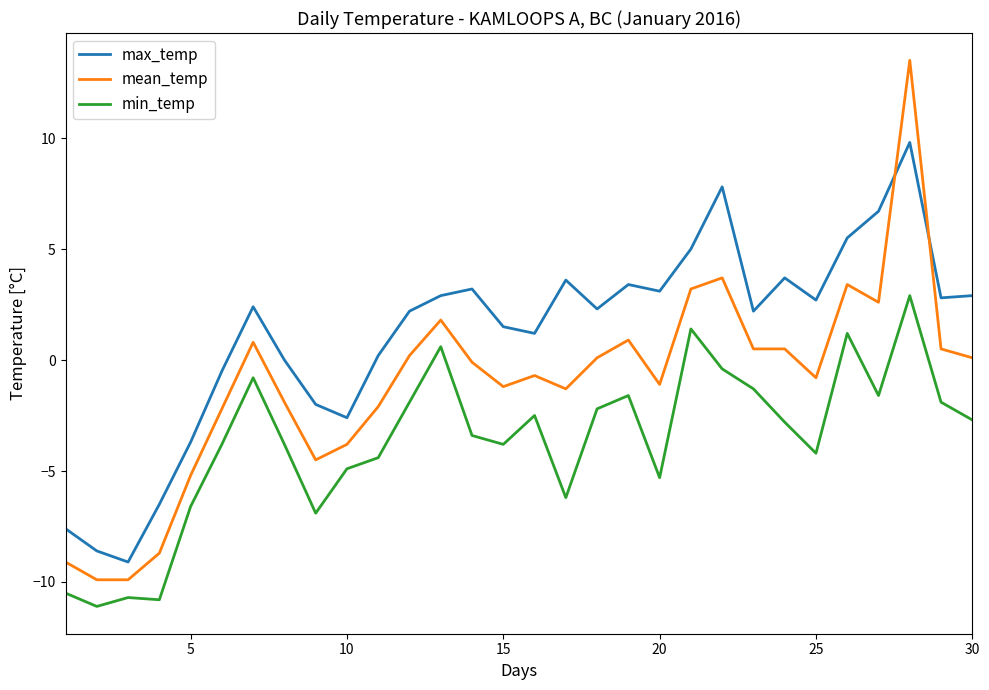

What is the maximum value for mean_temp?

13.5